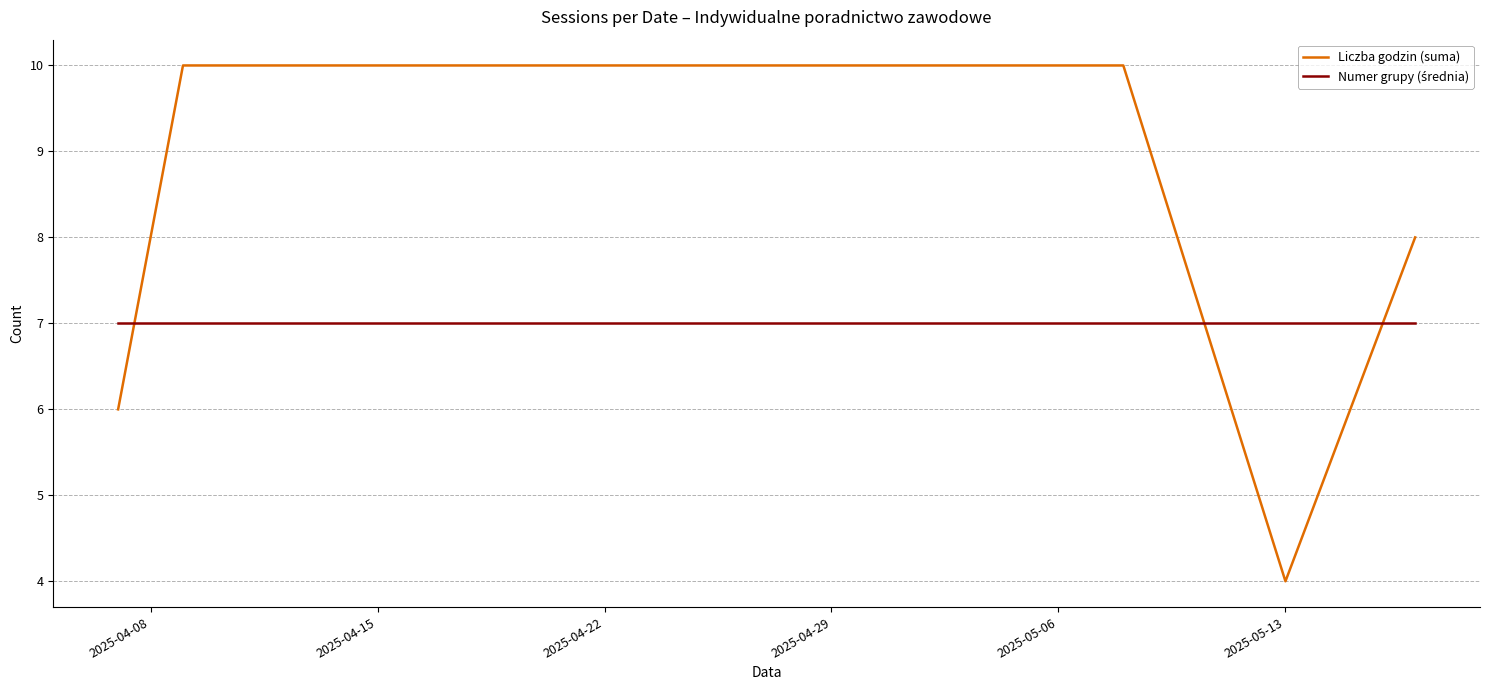

What is the difference between the maximum and minimum values in the Liczba godzin (suma) series?

6